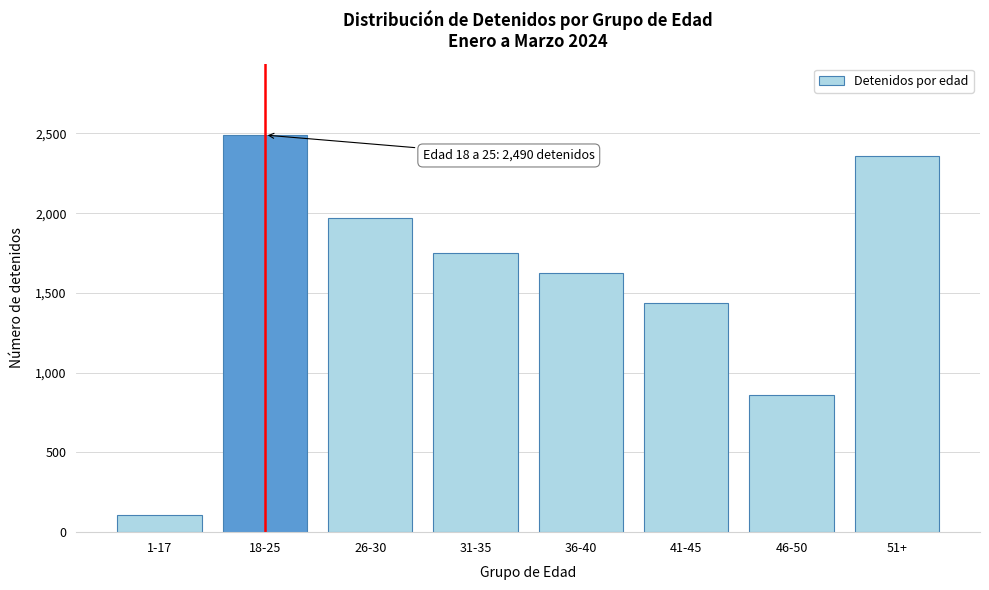

Reading left to right, extract all data points from this chart.

110	2490	1969	1751	1628	1436	862	2360